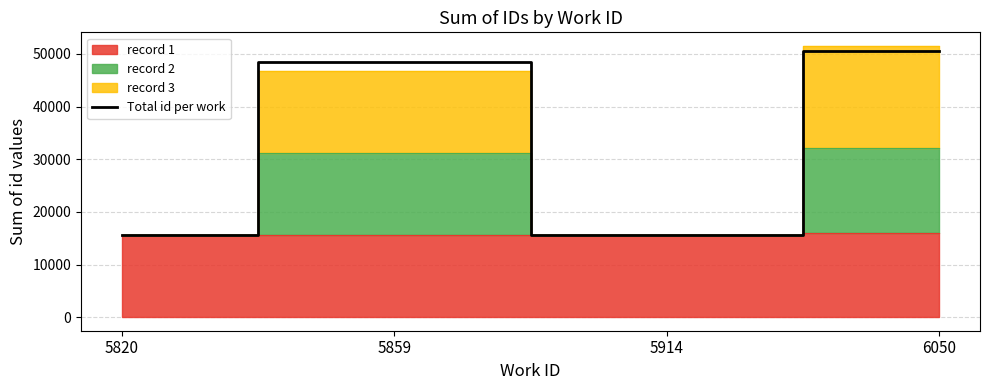

True or false: the data shows 22533 at 6050.

False